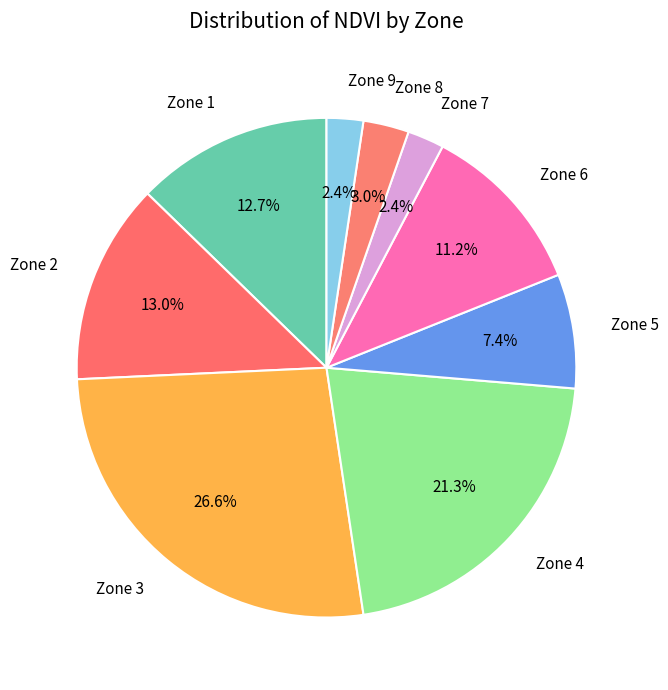

Between Zone 9 and Zone 3, which is larger?

Zone 3